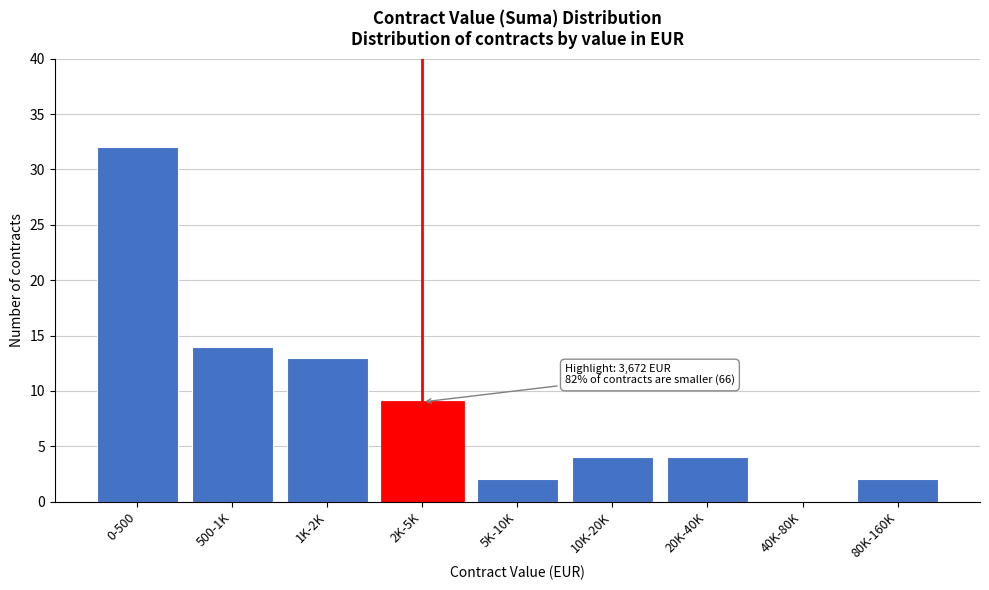

Reading left to right, extract all data points from this chart.

0-500=32	500-1K=14	1K-2K=13	2K-5K=9	5K-10K=2	10K-20K=4	20K-40K=4	40K-80K=0	80K-160K=2